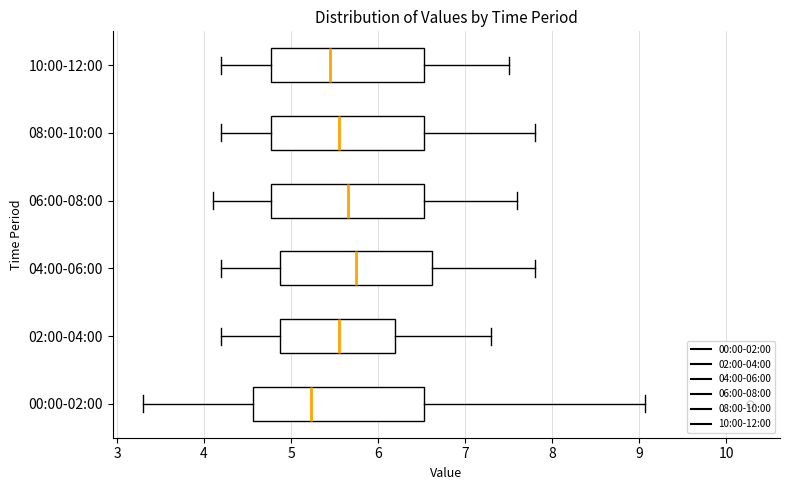

Comparing the boxes themselves (not the whiskers), which one is the widest?

00:00-02:00